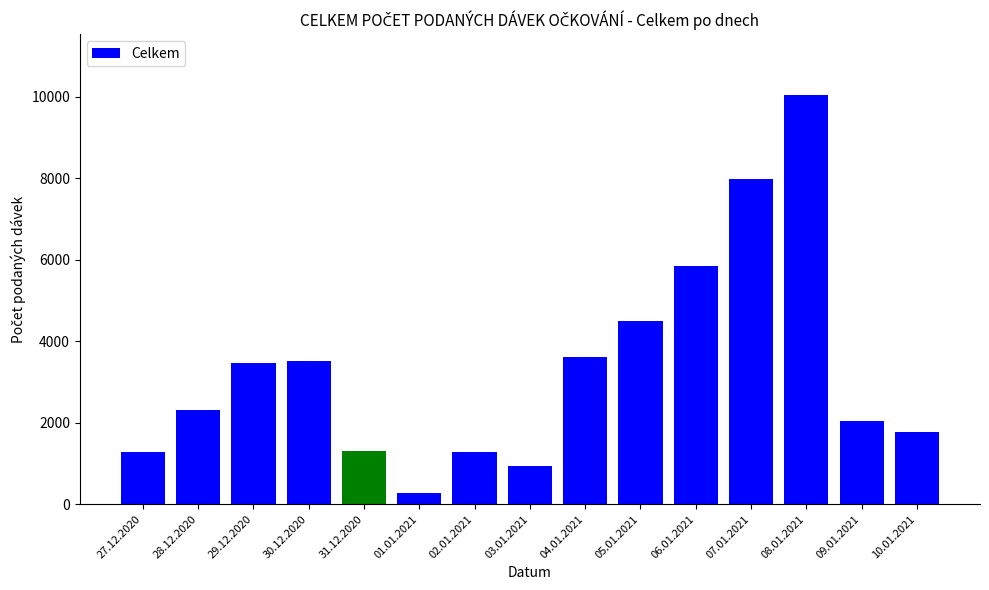

What is the label of the 4th bar from the right?

07.01.2021